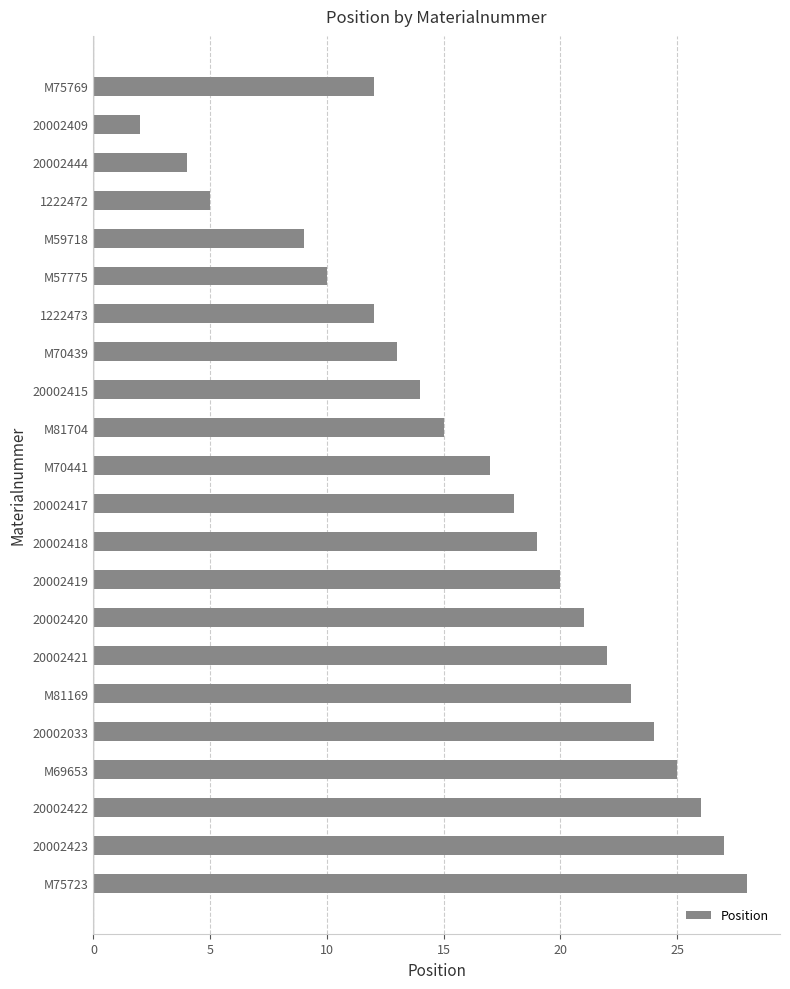

What is the label of the 16th bar from the bottom?

1222473